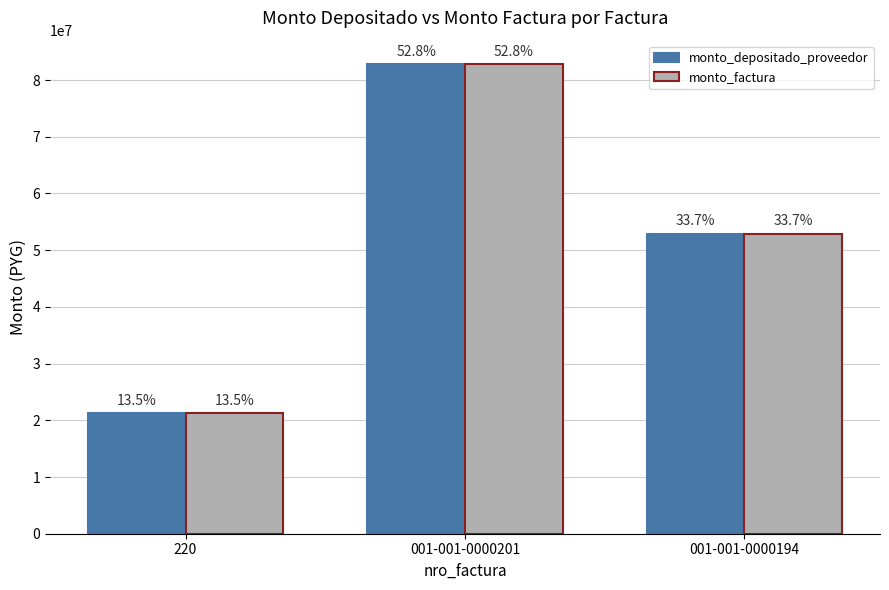

Does the chart contain any negative values?

No